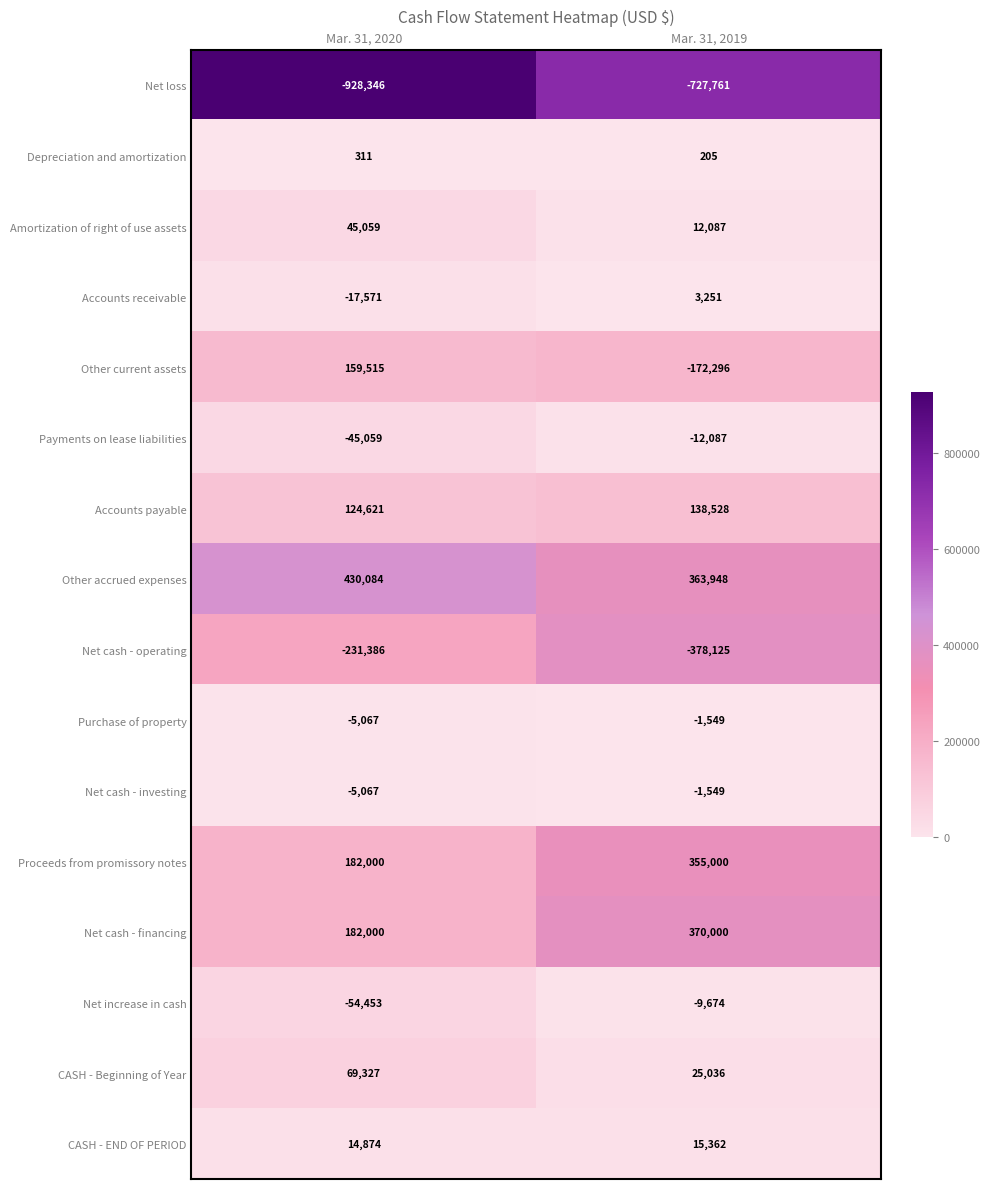

The Amortization of right of use assets series shows 45059 at Mar. 31, 2020. True or false?

True